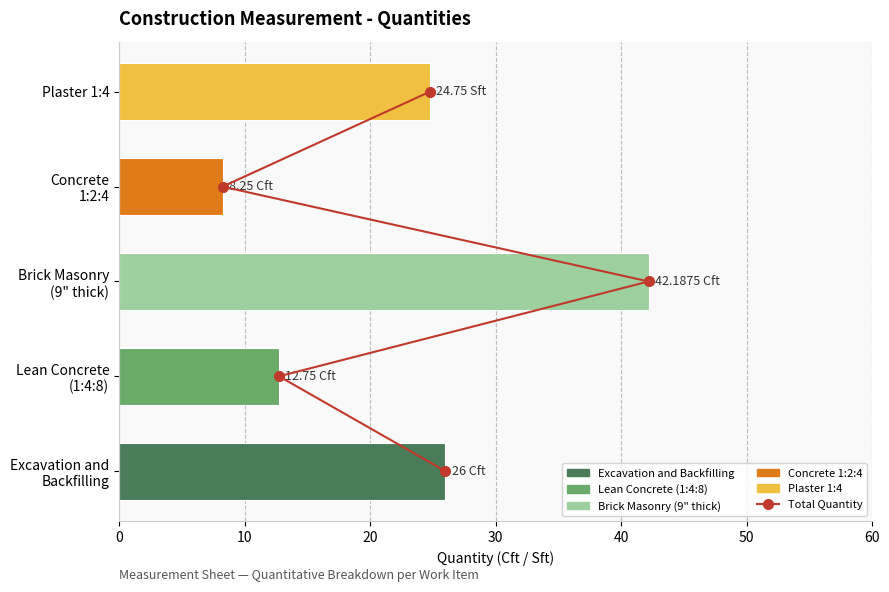

Is it true that the value at 20 is 1?

False